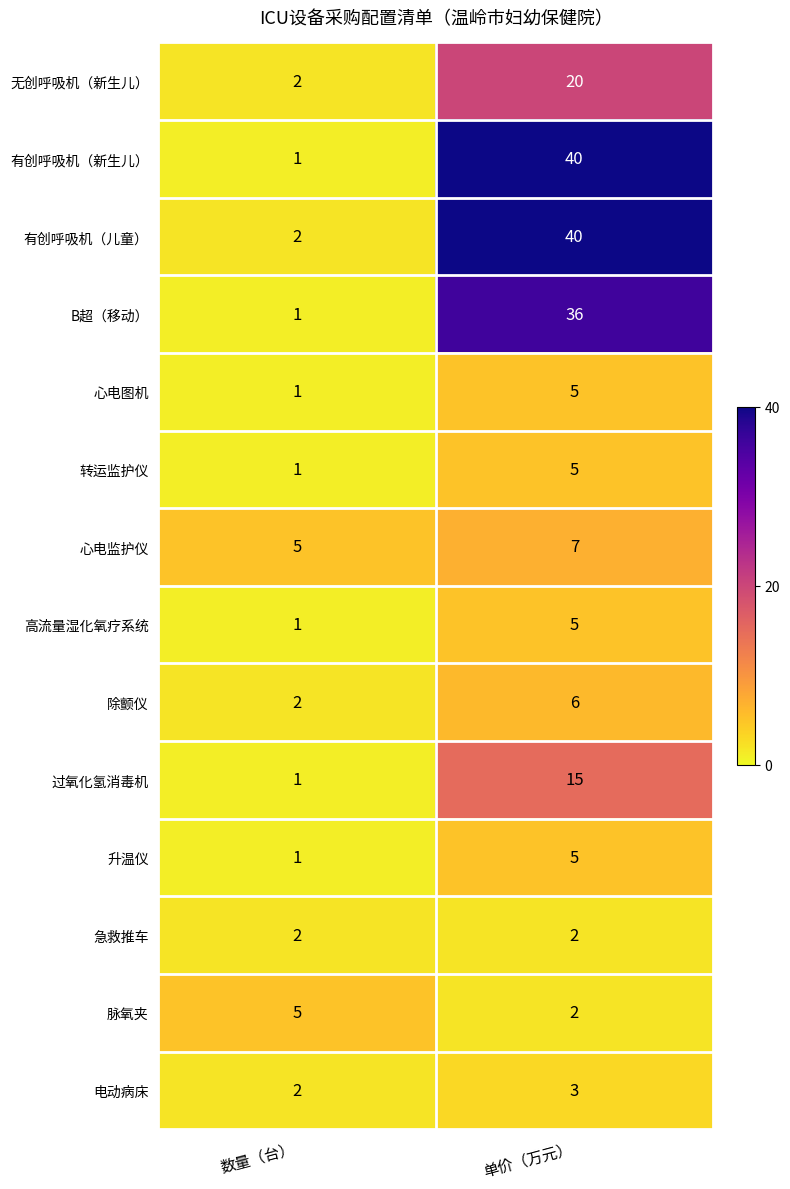

At how many categories does at least one series exceed 32?

1